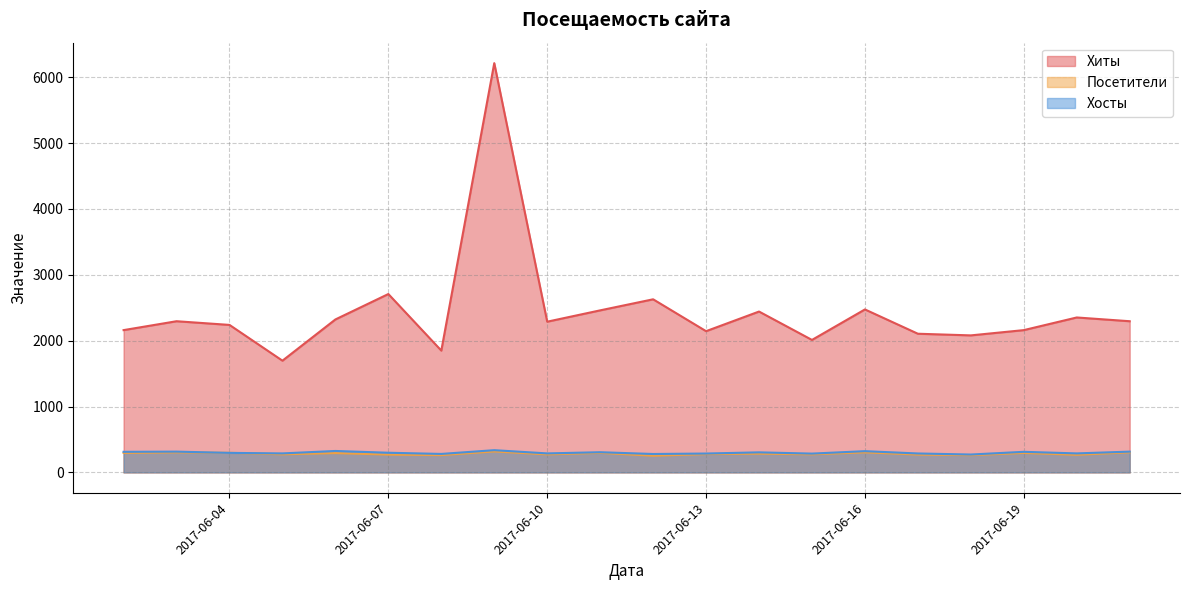

Rank the series by their maximum value, from lowest to highest.

Посетители, Хосты, Хиты